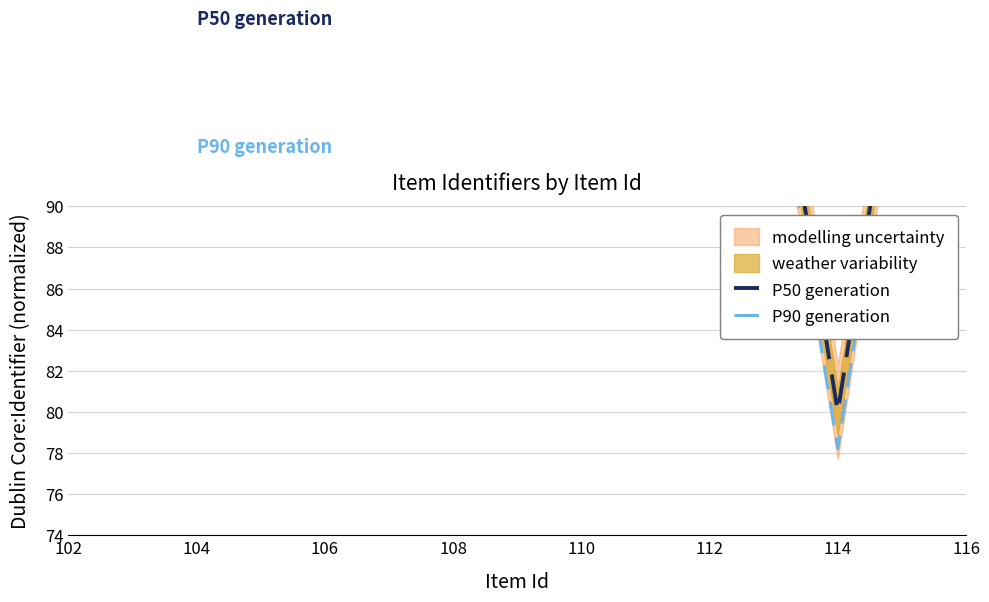

What is the value of the P90 generation point at the 9th from the left?

96.5